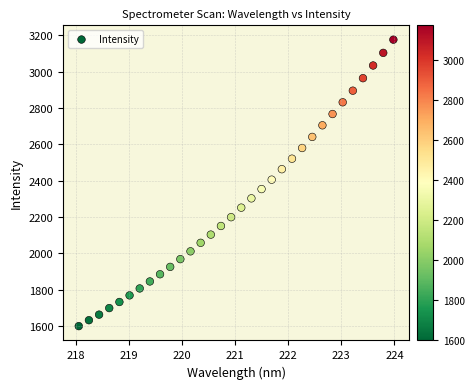

What is the range of X values (max minus min)?

5.9